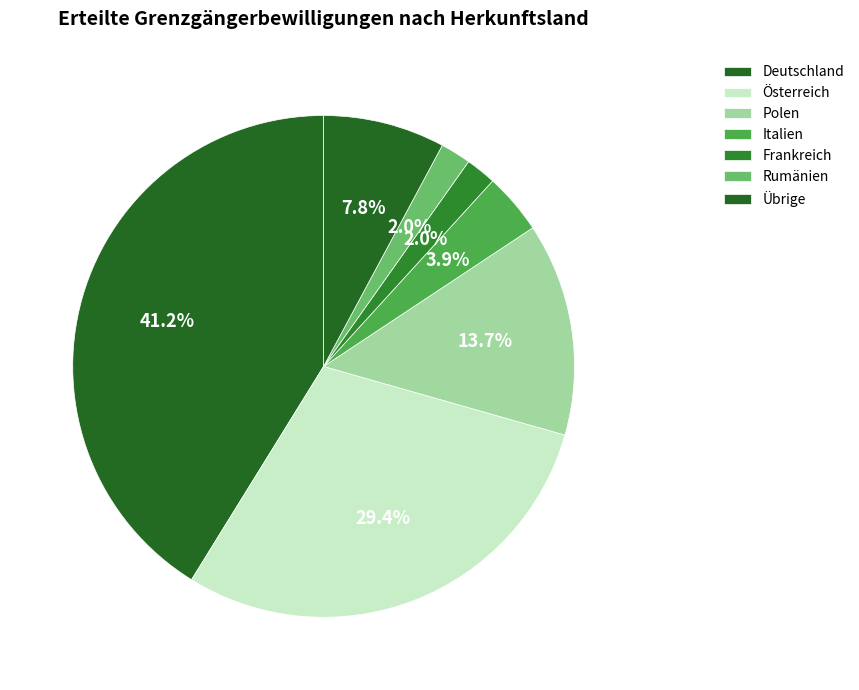

How many slices are in this pie chart?

7